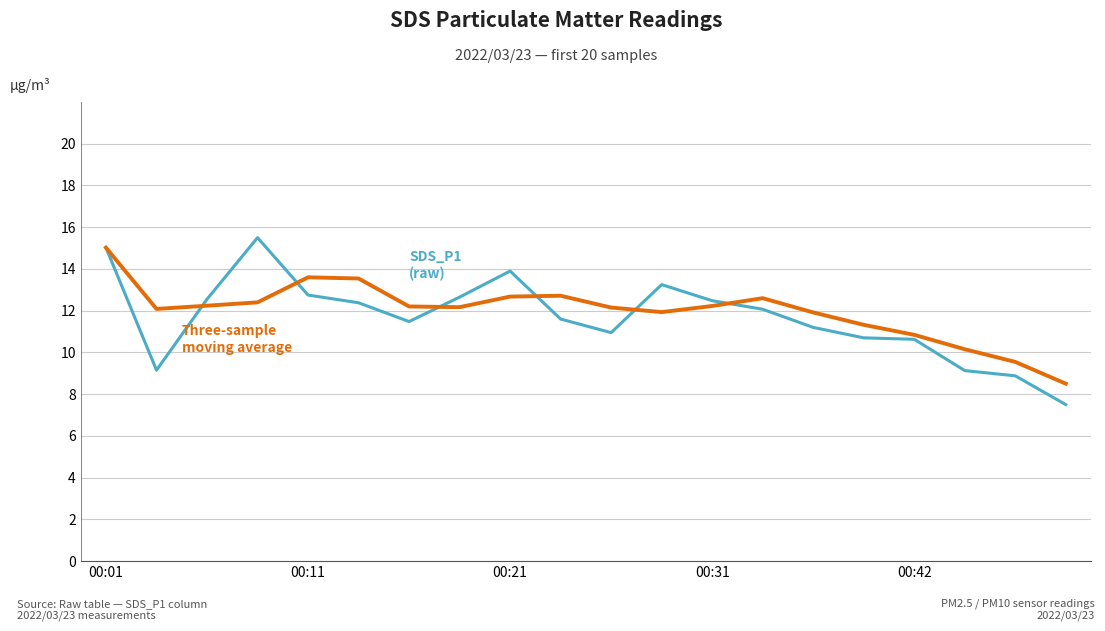

What is the minimum value shown in the chart?

7.5